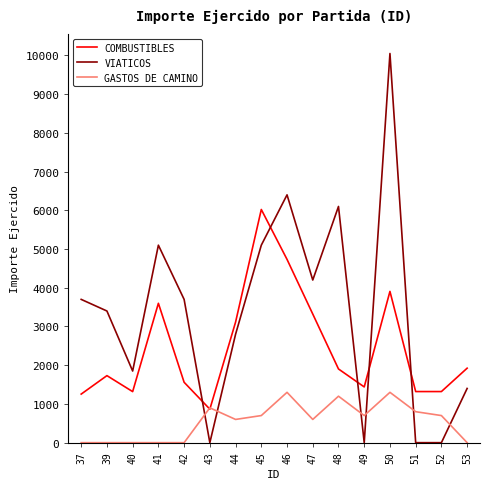

Rank the series by their average value, from lowest to highest.

GASTOS DE CAMINO, COMBUSTIBLES, VIATICOS